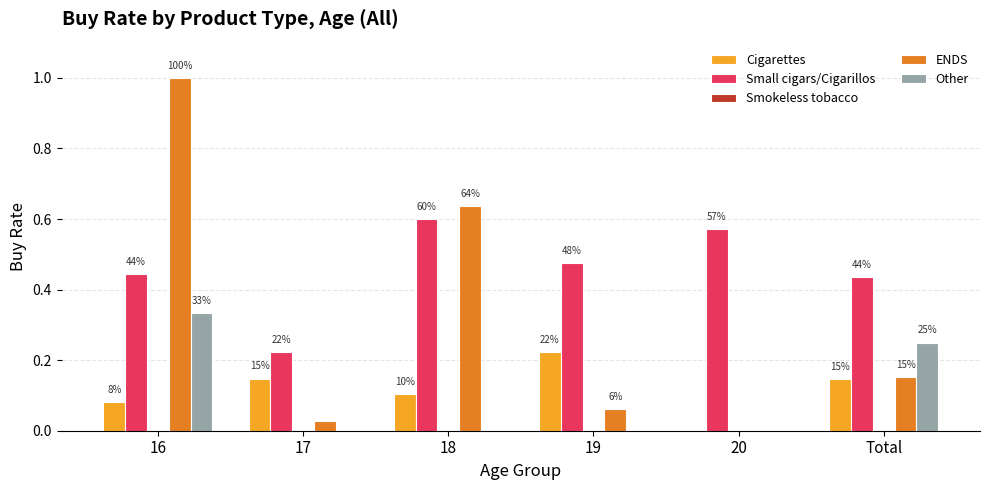

Does the chart contain stacked bars?

No